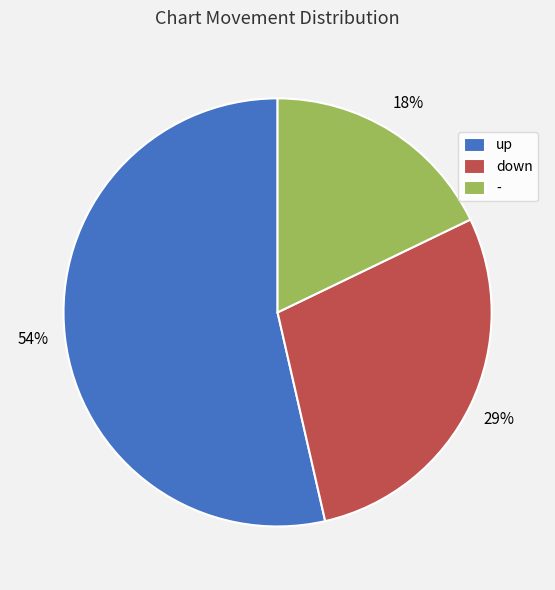

Is the sum of up and down greater than half?

Yes